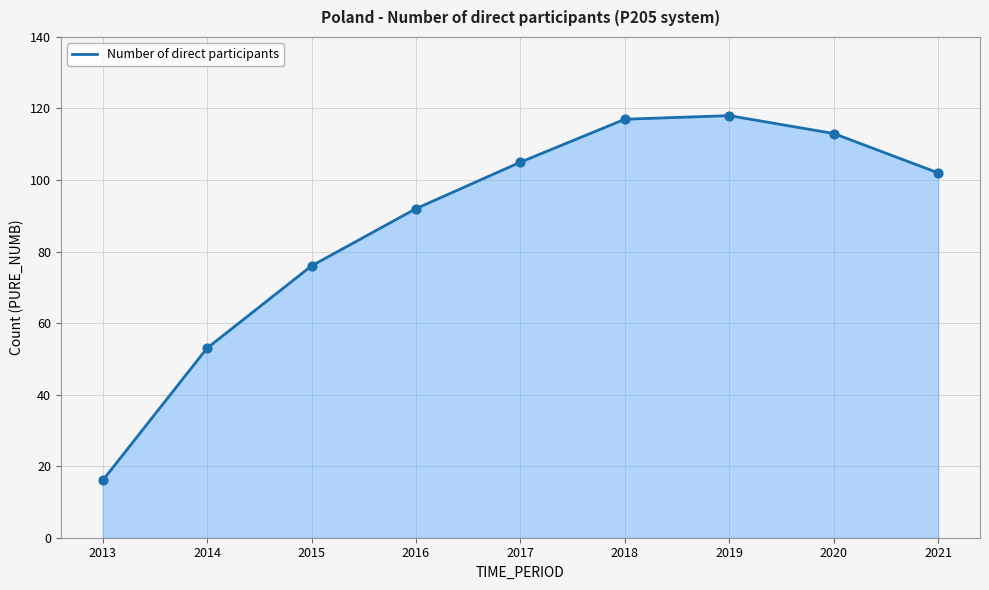

What is the change in value from 2014 to 2018?

+64